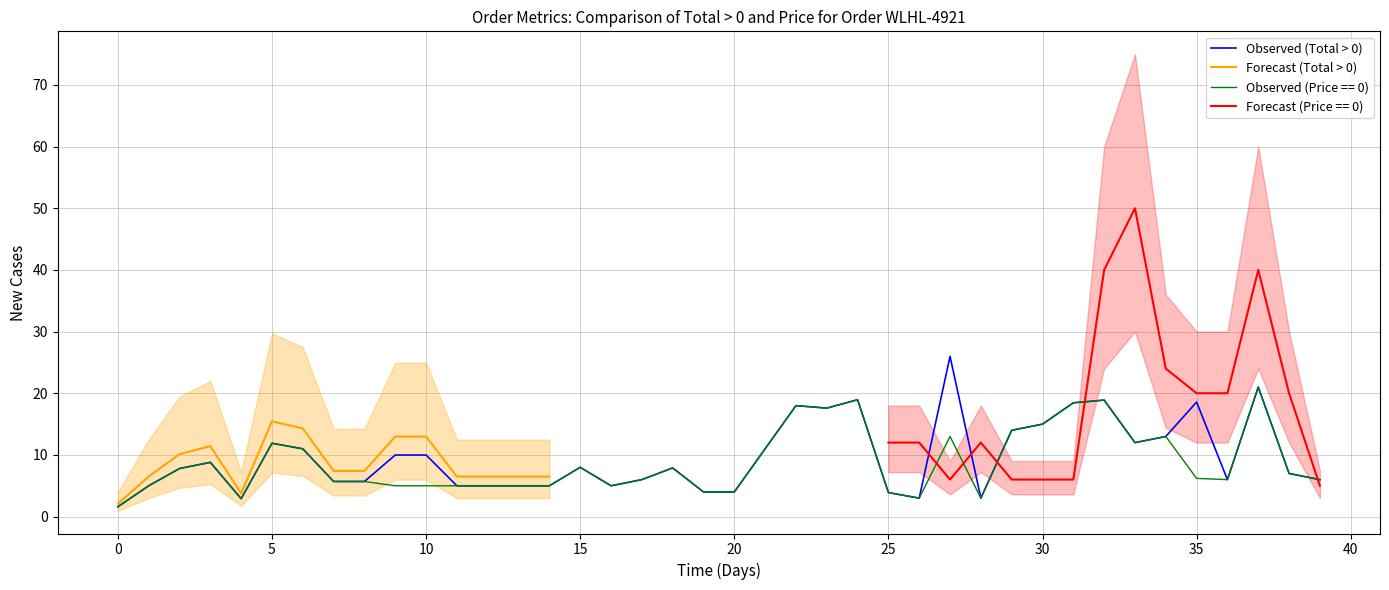

Reading left to right, what are all the values shown in this chart?

Total: 1.6	5.0	7.8	8.8	2.9	11.9	11.0	5.7	5.7	10.0	10.0	5.0	5.0	5.0	5.0	8.0	5.0	6.0	7.9	4.0	4.0	11.0	18.0	17.6	18.9	3.9	3.0	26.0	3.0	14.0	15.0	18.4	18.9	12.0	13.0	18.6	6.0	21.0	7.0	6.0
Price: 1.6	5.0	7.8	8.8	2.9	11.9	11.0	5.7	5.7	5.0	5.0	5.0	5.0	5.0	5.0	8.0	5.0	6.0	7.9	4.0	4.0	11.0	18.0	17.6	18.9	3.9	3.0	13.0	3.0	14.0	15.0	18.4	18.9	12.0	13.0	6.2	6.0	21.0	7.0	6.0